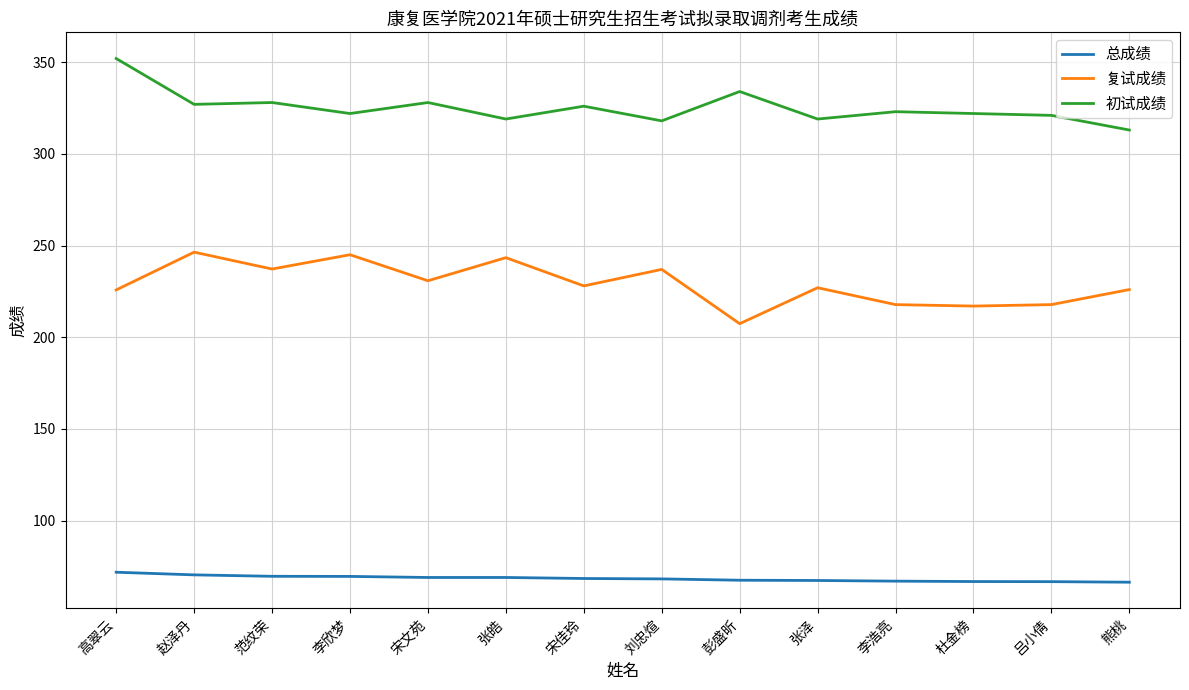

Which series changed the most between 张皓 and 杜金榜?

复试成绩